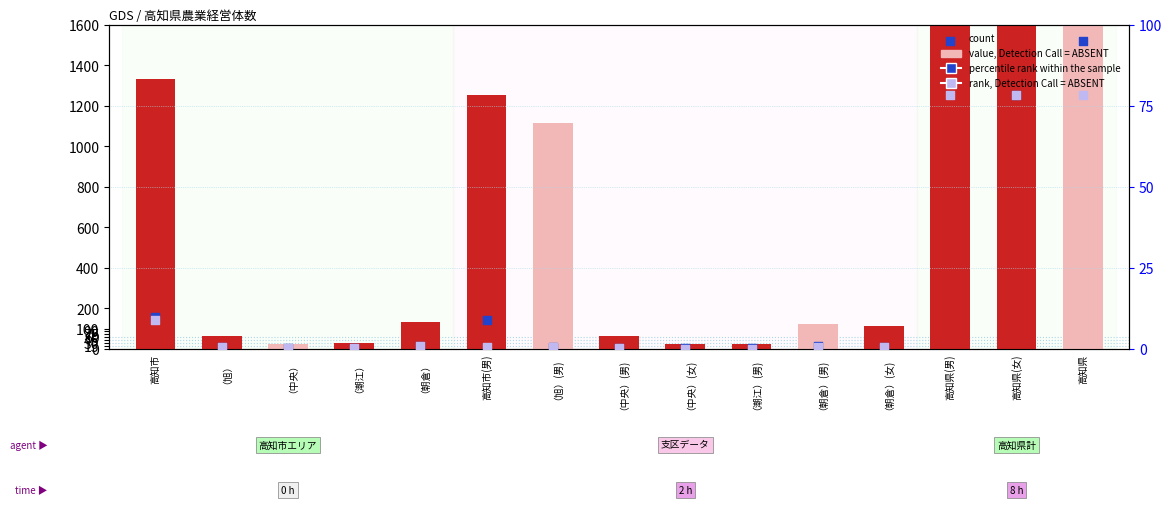

Is the value of count at （潮江）(男) greater than the value of percentile rank within the sample at （朝倉）?

Yes